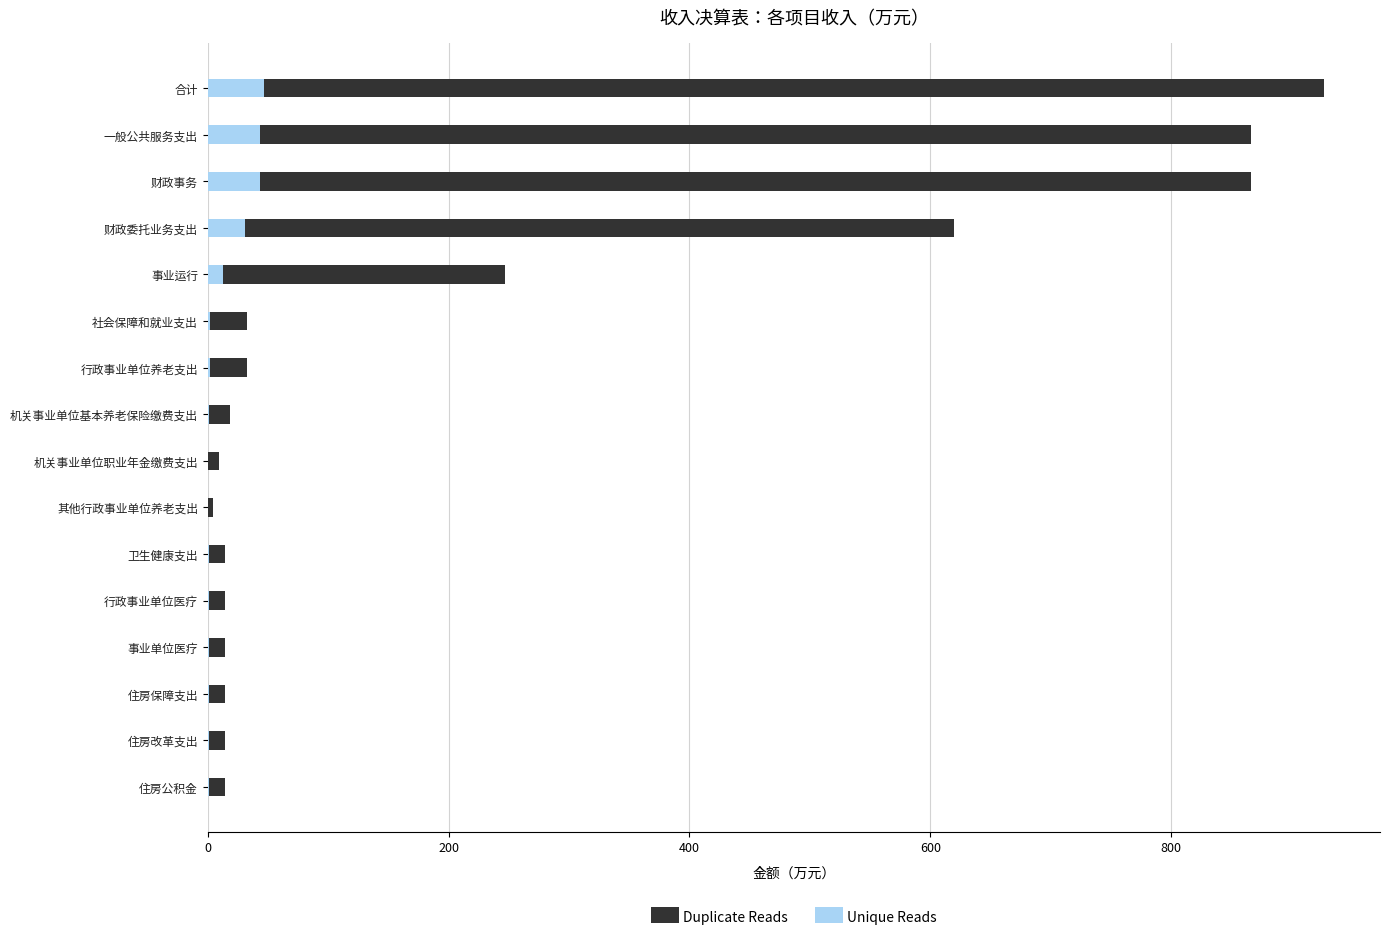

What position from the right is 机关事业单位基本养老保险缴费支出?

9